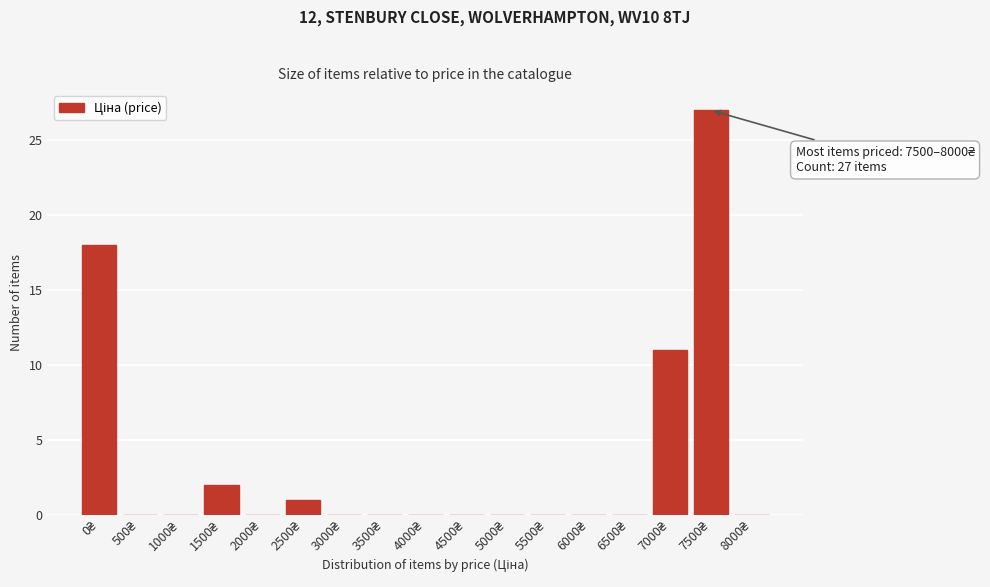

What is the maximum value shown in the chart?

27